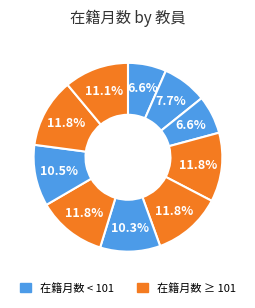

Which slice is the smallest?

秋田 和也